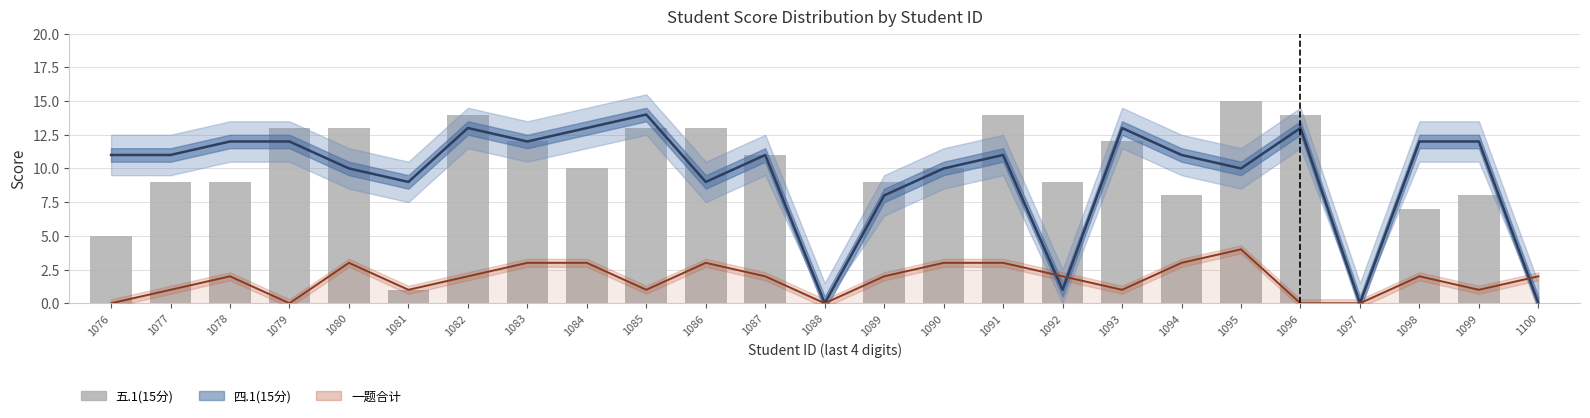

What is the value of the 五.1(15分) bar at the 6th from the left?

1